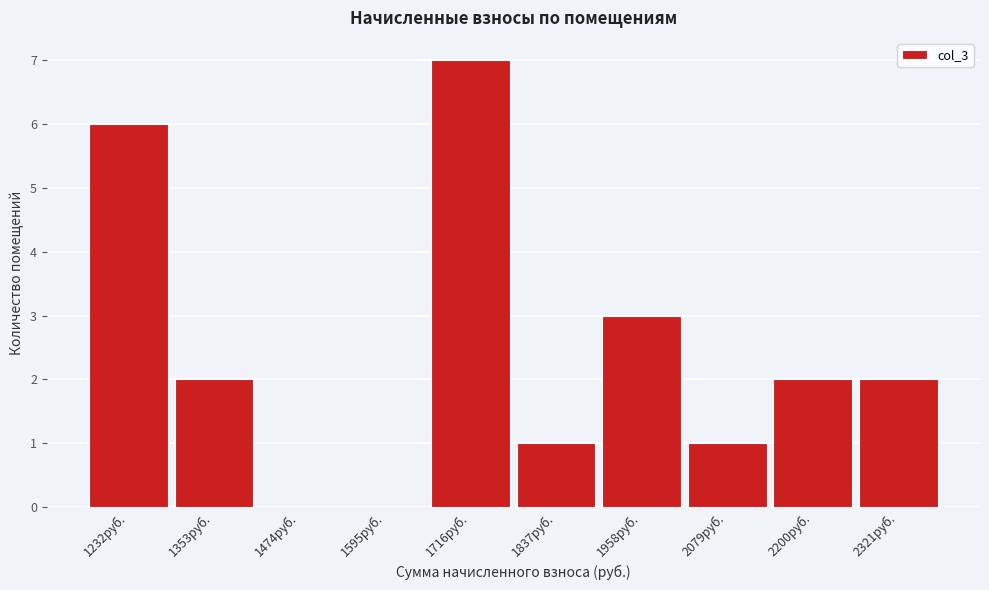

Reading left to right, transcribe all the data shown in this chart.

1232руб.=6	1353руб.=2	1474руб.=0	1595руб.=0	1716руб.=7	1837руб.=1	1958руб.=3	2079руб.=1	2200руб.=2	2321руб.=2